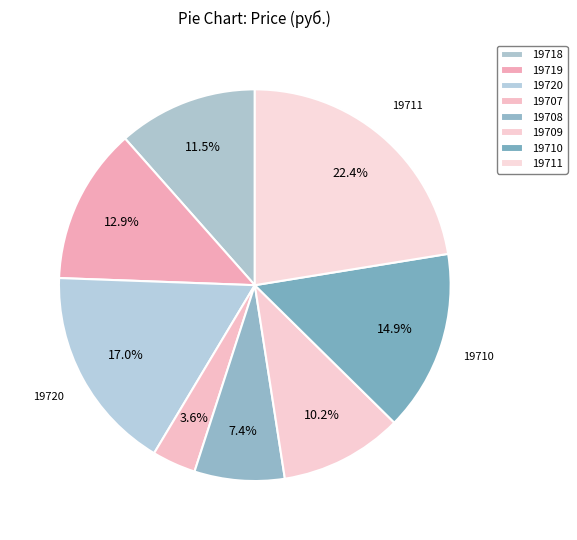

What percentage is the 19720 slice, to the nearest percent?

17%